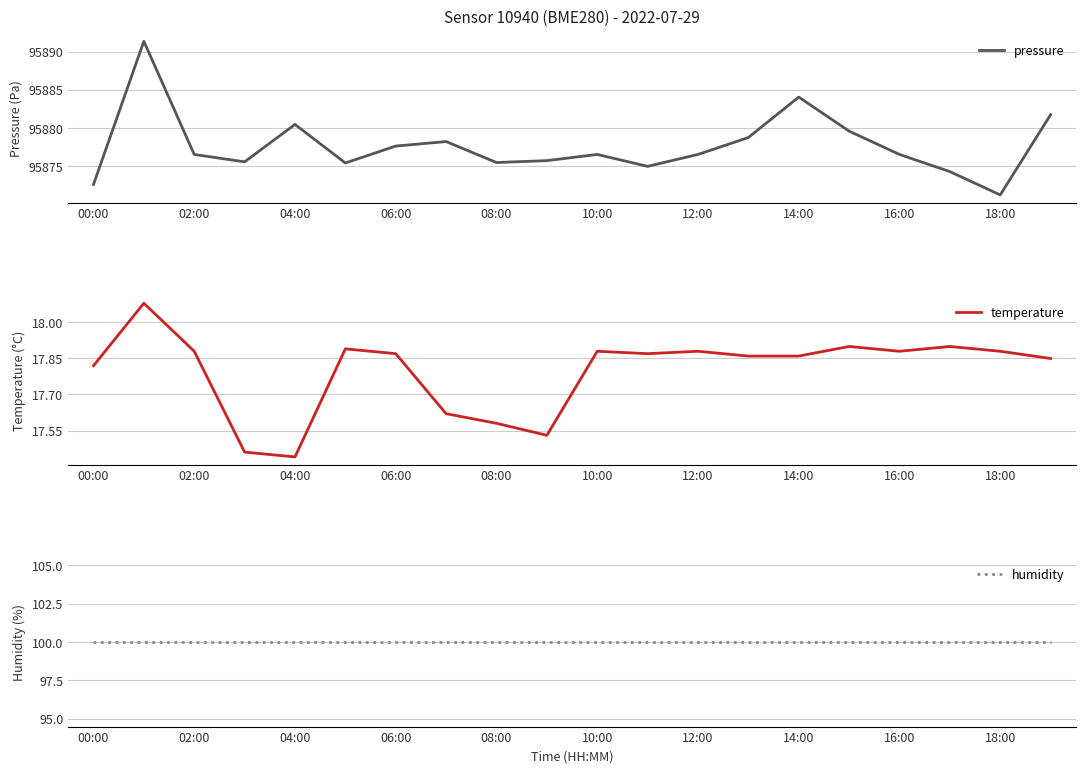

Which category has the lowest value in the pressure series?

18:00